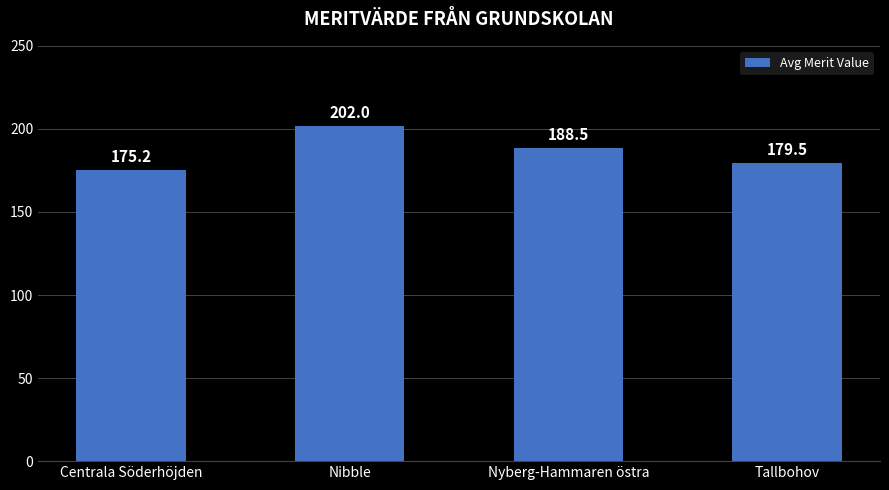

Reading left to right, list all the values displayed in this chart.

175.2	202.0	188.5	179.5